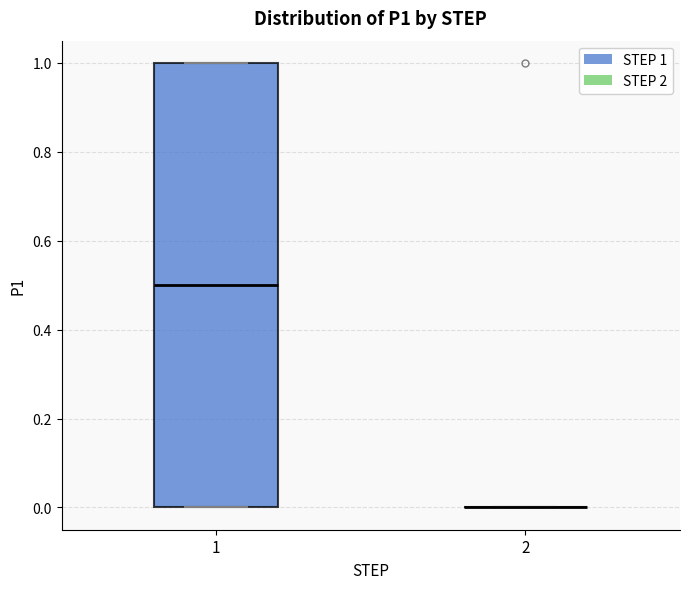

Reading left to right, transcribe this box plot: for each box, give where its median line is, the range the box spans, and where its two whiskers end, as read against the y-axis. The values are not printed on the chart, so give them approximately, as read against the axis.

1: median 0.5, box 0.0 to 1.0, whiskers 0.0 to 1.0
2: box collapsed to a line at 0.0, whiskers 0.0 to 0.0